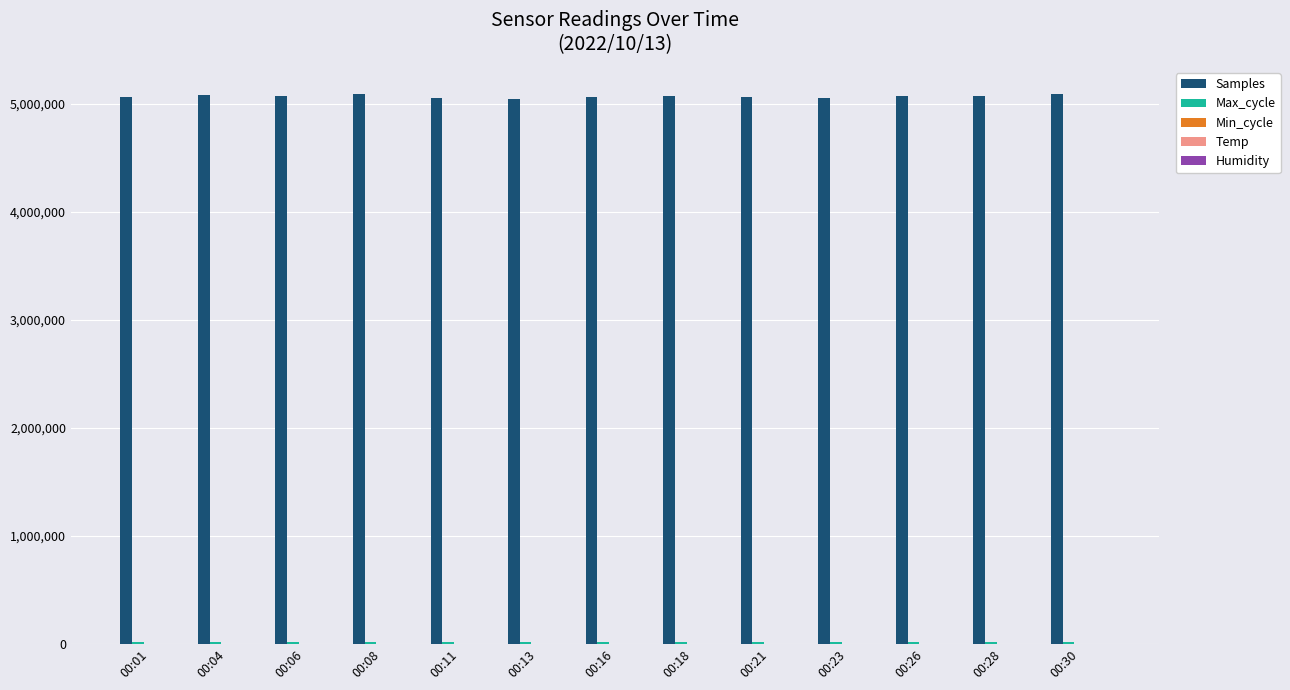

What is the maximum value shown in the chart?

5086353.0